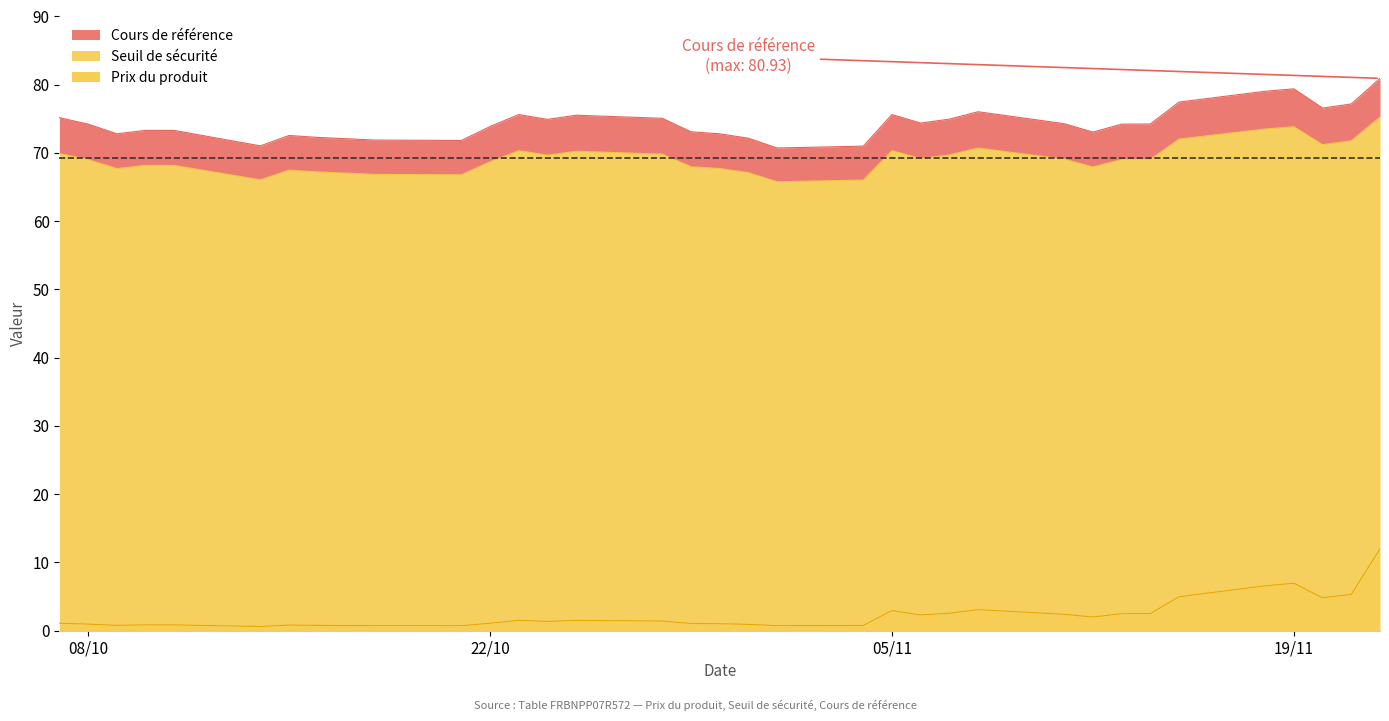

What are all the series names shown in the legend?

Cours de référence, Seuil de sécurité, Prix du produit